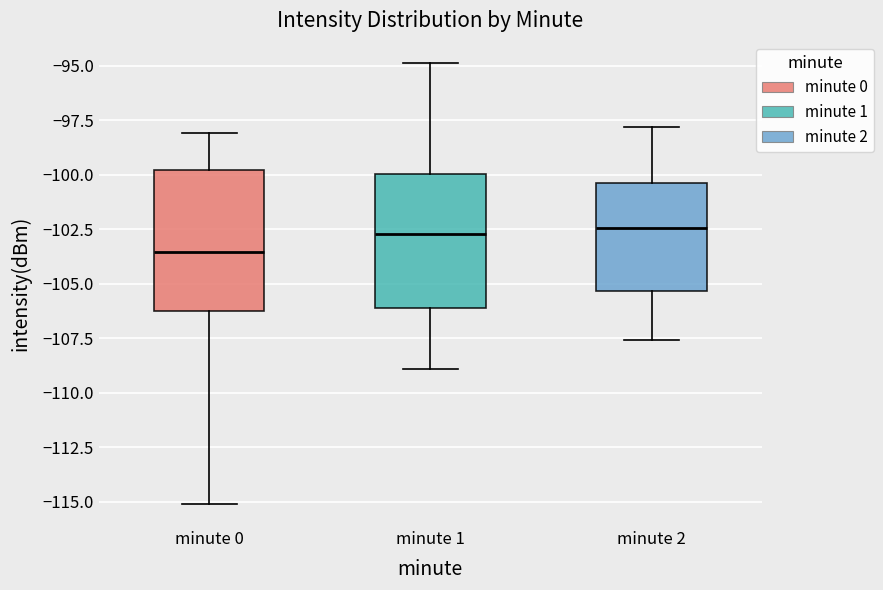

Where does the median line of the box for minute 1 sit on the y-axis? The values are not printed on the chart, so give them approximately, as read against the axis.

-102.5